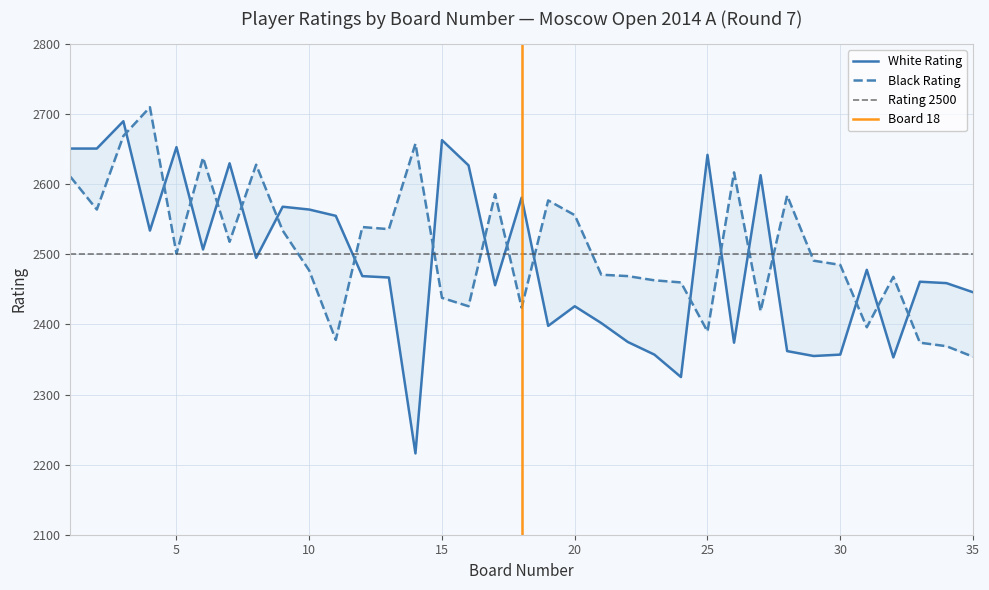

Between 7 and 8, which is larger?

7